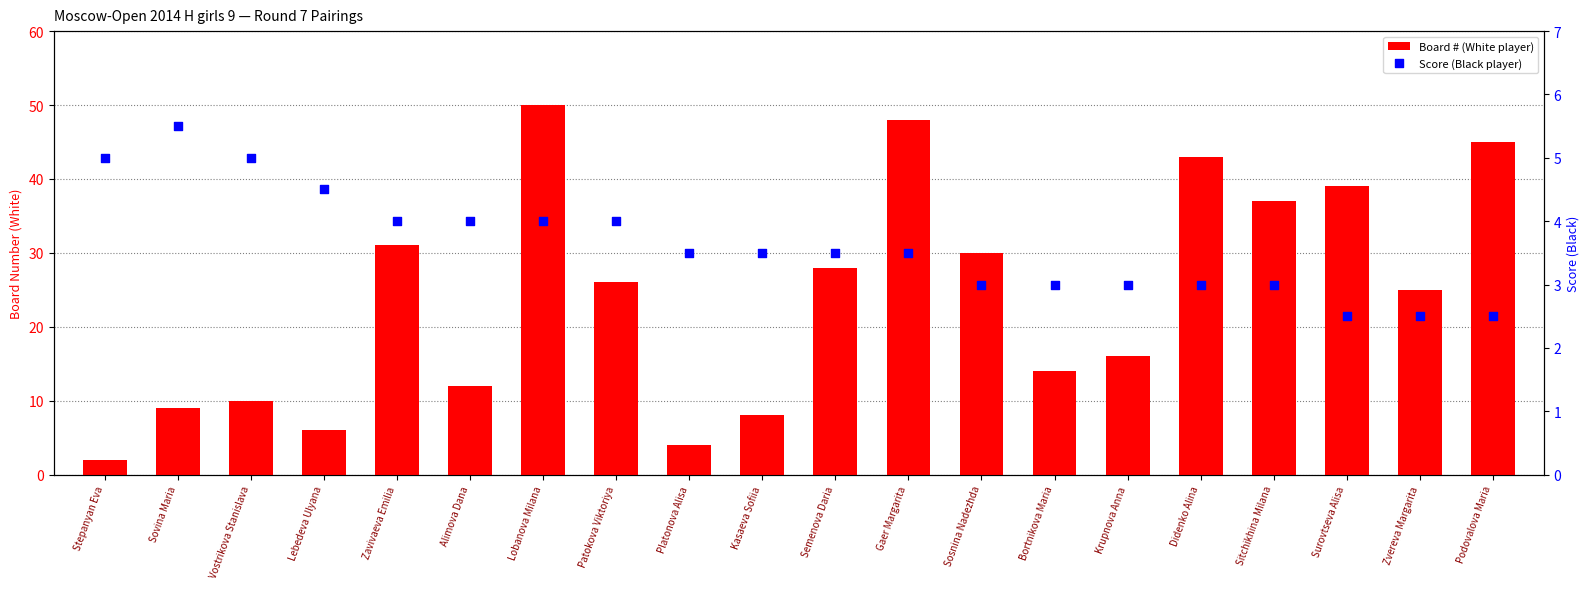

At which category is the sum across all series the highest?

Lobanova Milana